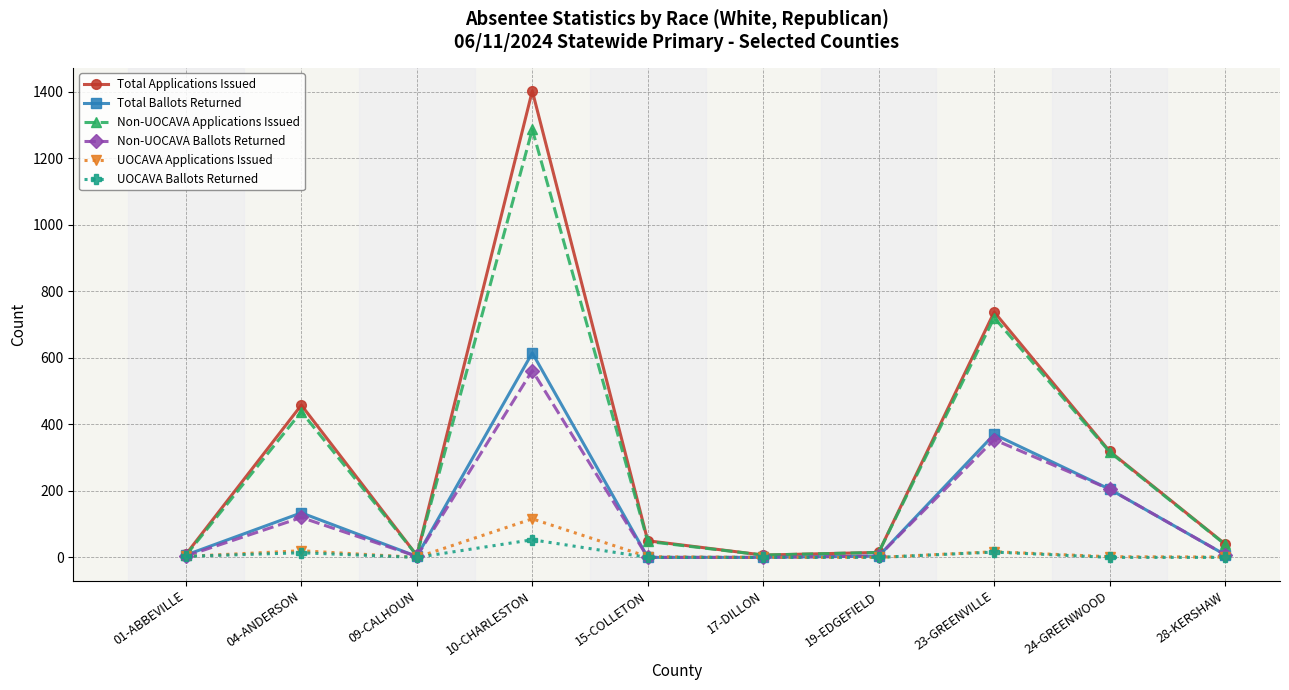

What is the label of the 10th point from the left?

28-KERSHAW